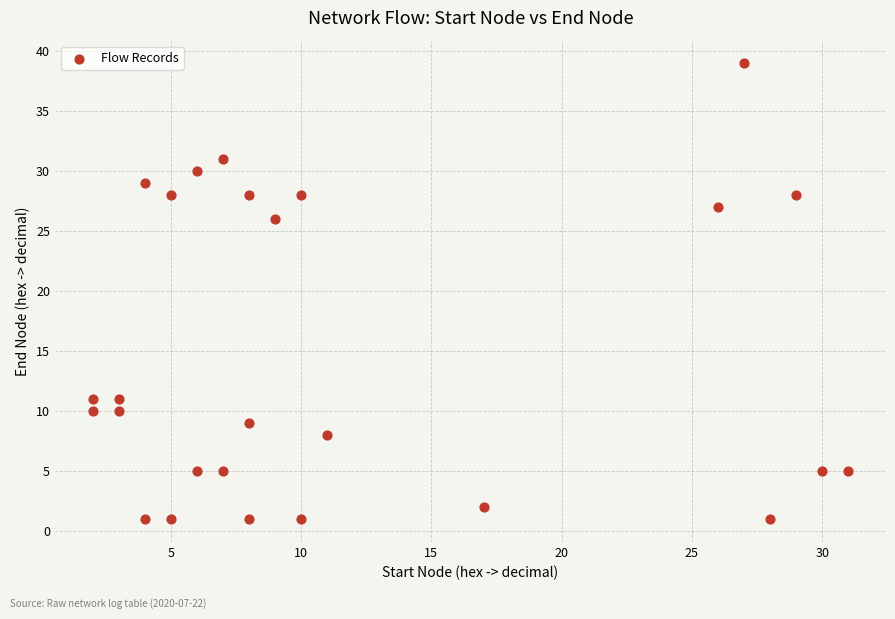

What Y value in the scatter plot is closest to 20?

26